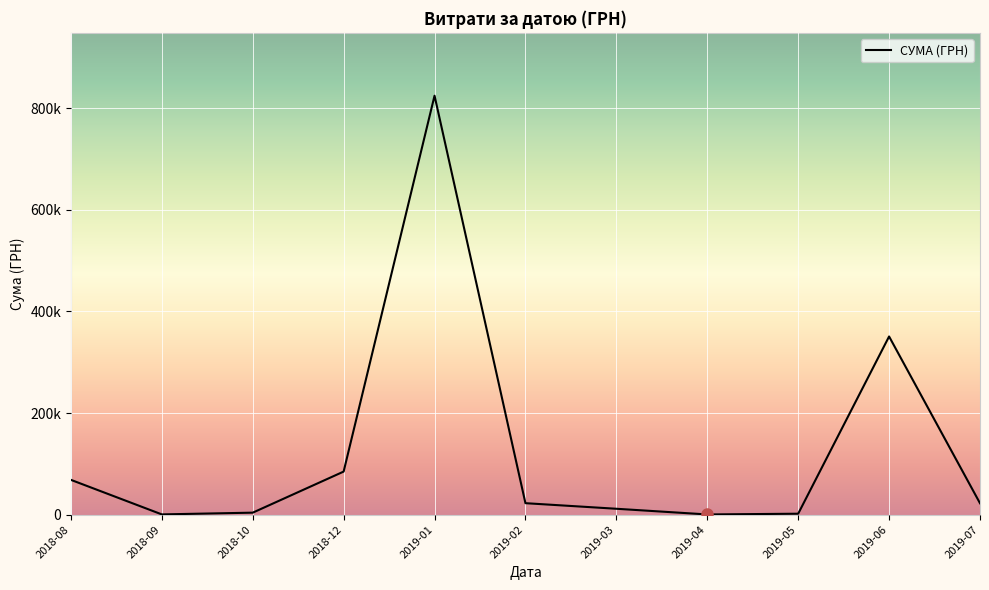

Does the chart display data point markers on the line(s)?

No